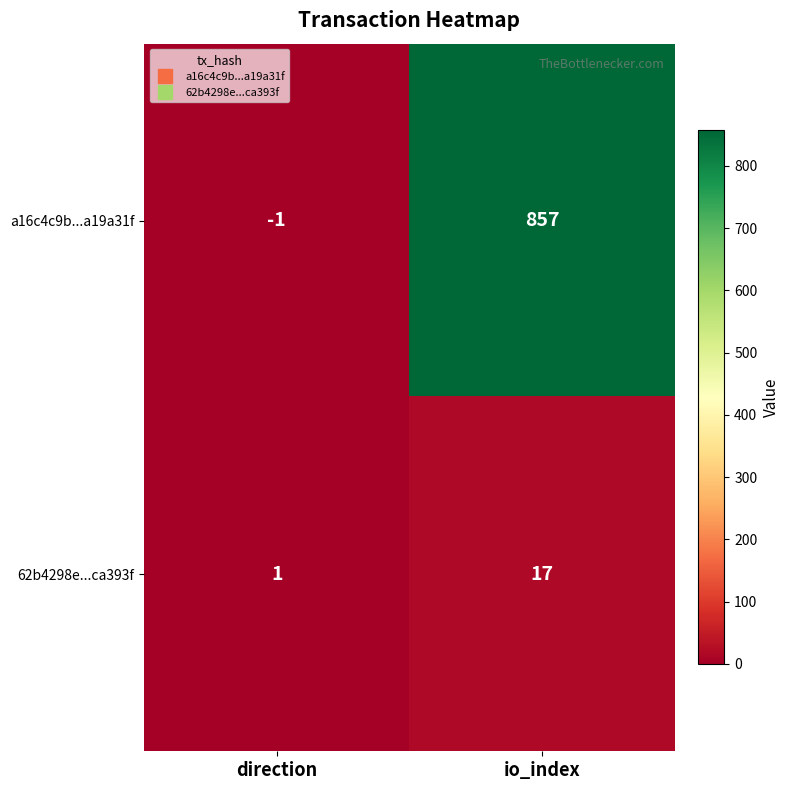

At which label does a16c4c9b...a19a31f reach its minimum?

direction